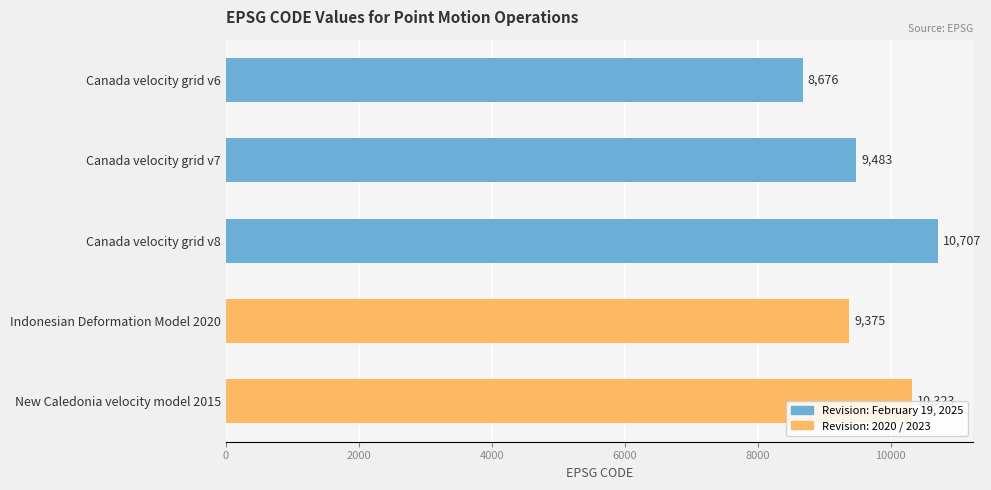

What is the change in value from Canada velocity grid v7 to Canada velocity grid v8?

+1224